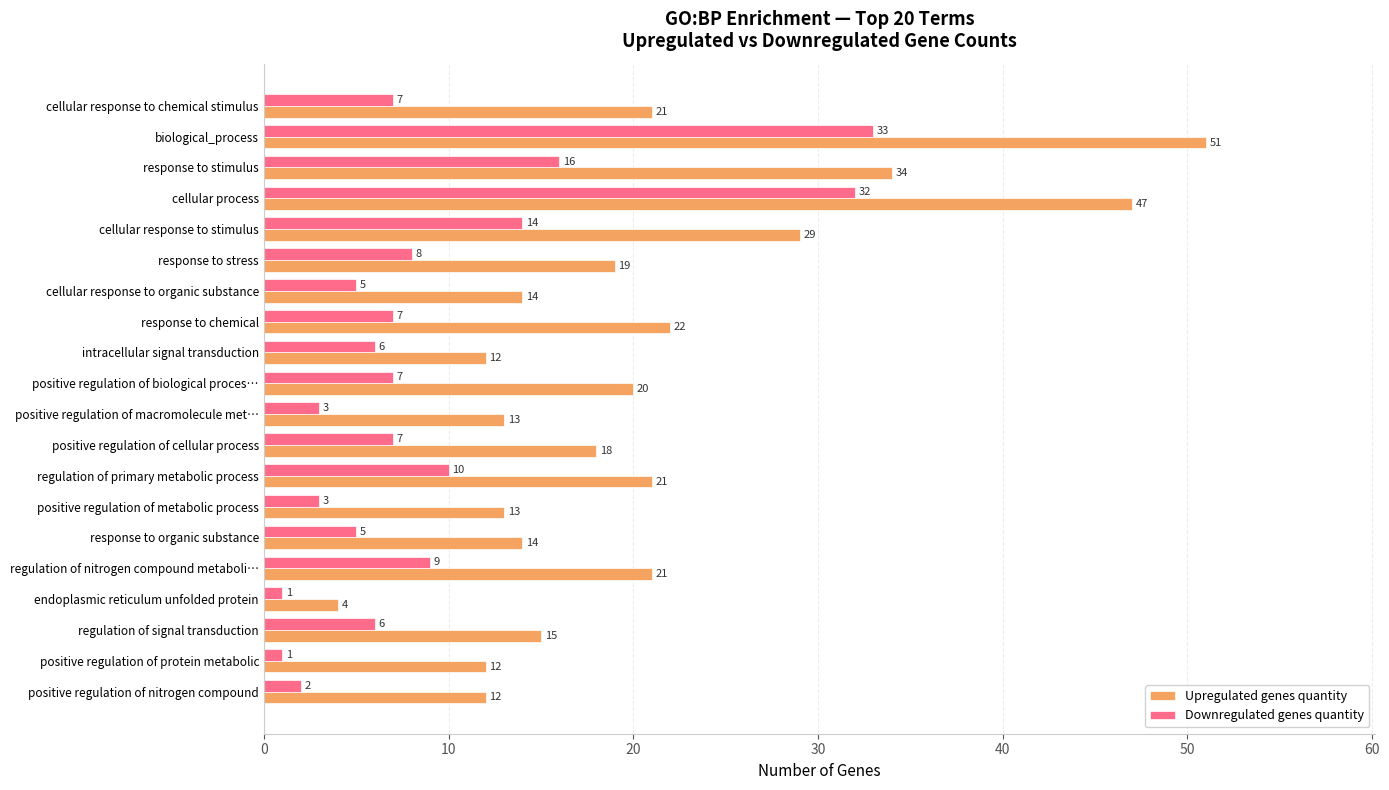

Which series has the widest spread of values?

Upregulated genes quantity